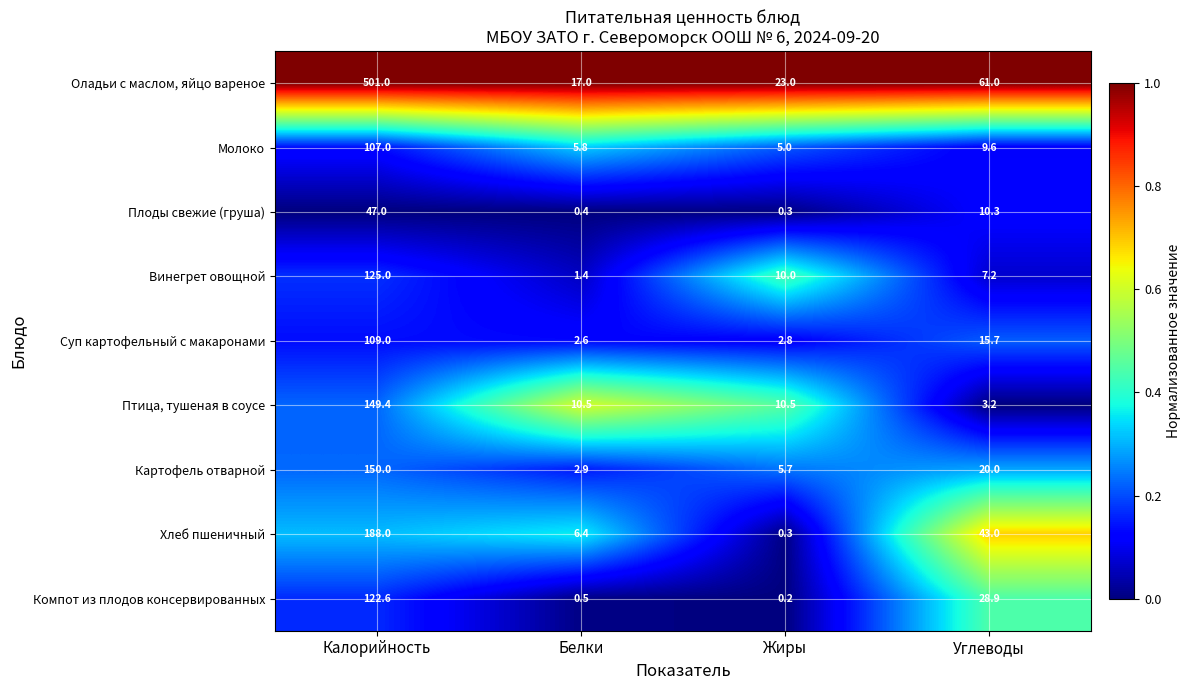

Which series has the largest total across all categories?

Оладьи с маслом, яйцо вареное